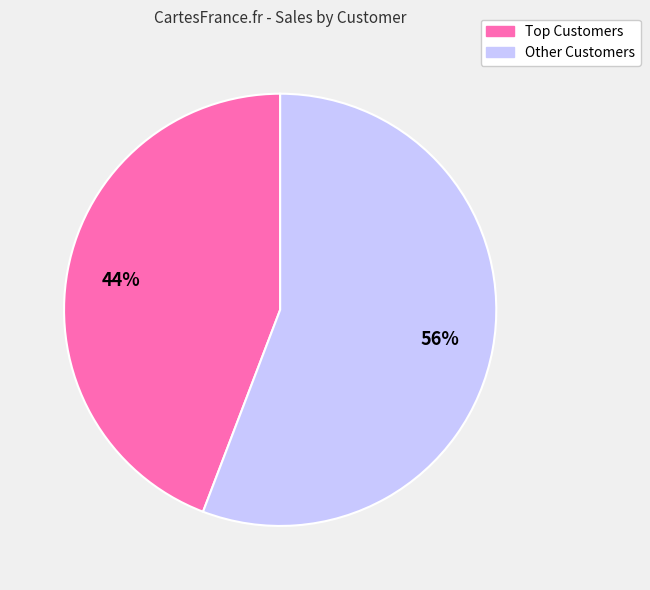

To the nearest percent, what is the average slice percentage?

50%